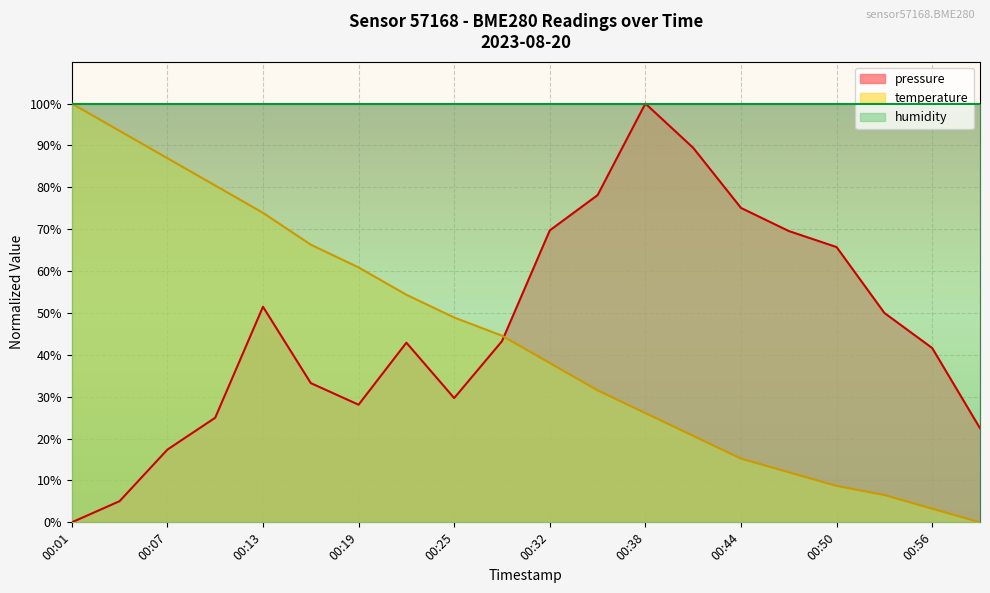

The value of temperature at 00:38 is 26.1. True or false?

True